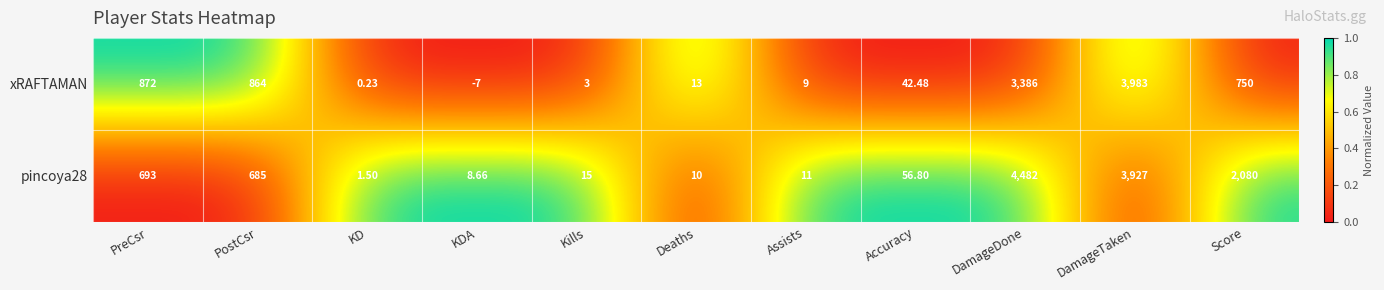

List the labels in order of xRAFTAMAN value, smallest first.

KDA, KD, Kills, Assists, Deaths, Accuracy, Score, PostCsr, PreCsr, DamageDone, DamageTaken